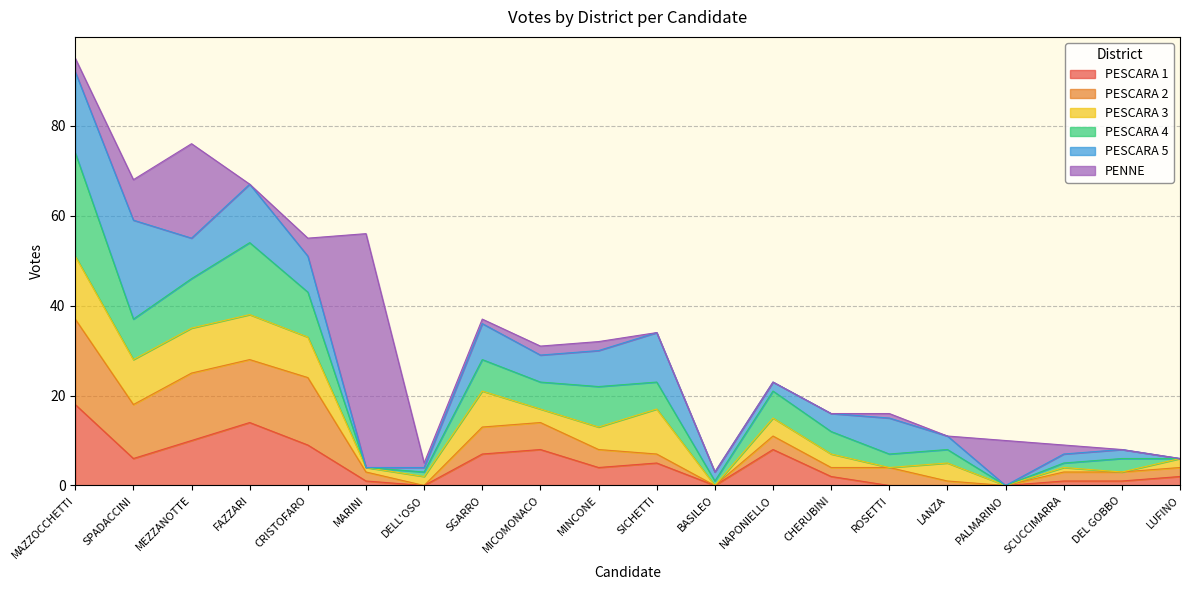

Rank the series by their maximum value, from lowest to highest.

PESCARA 3, PESCARA 1, PESCARA 2, PESCARA 5, PESCARA 4, PENNE